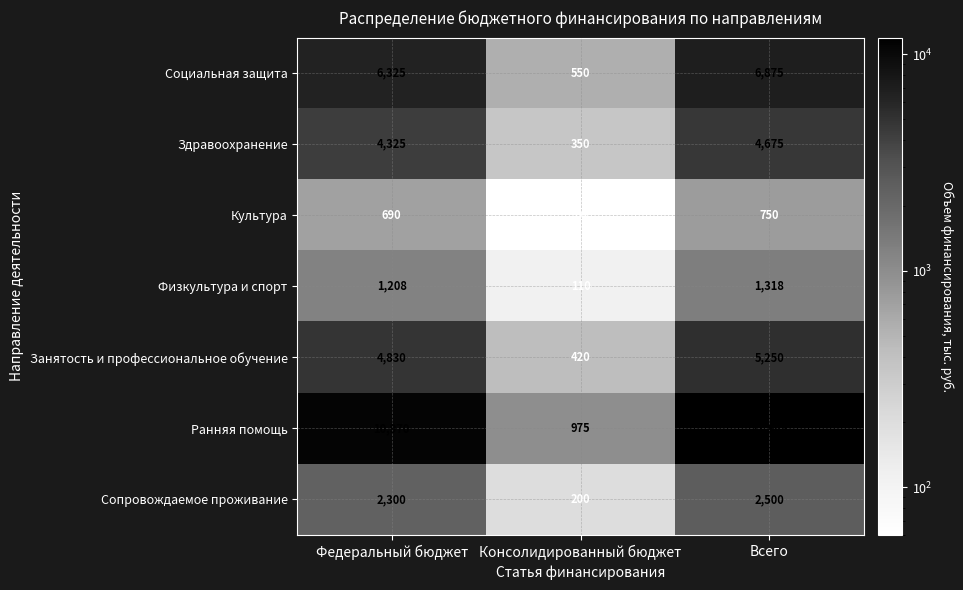

Which series changed the most between Федеральный бюджет and Всего?

Ранняя помощь